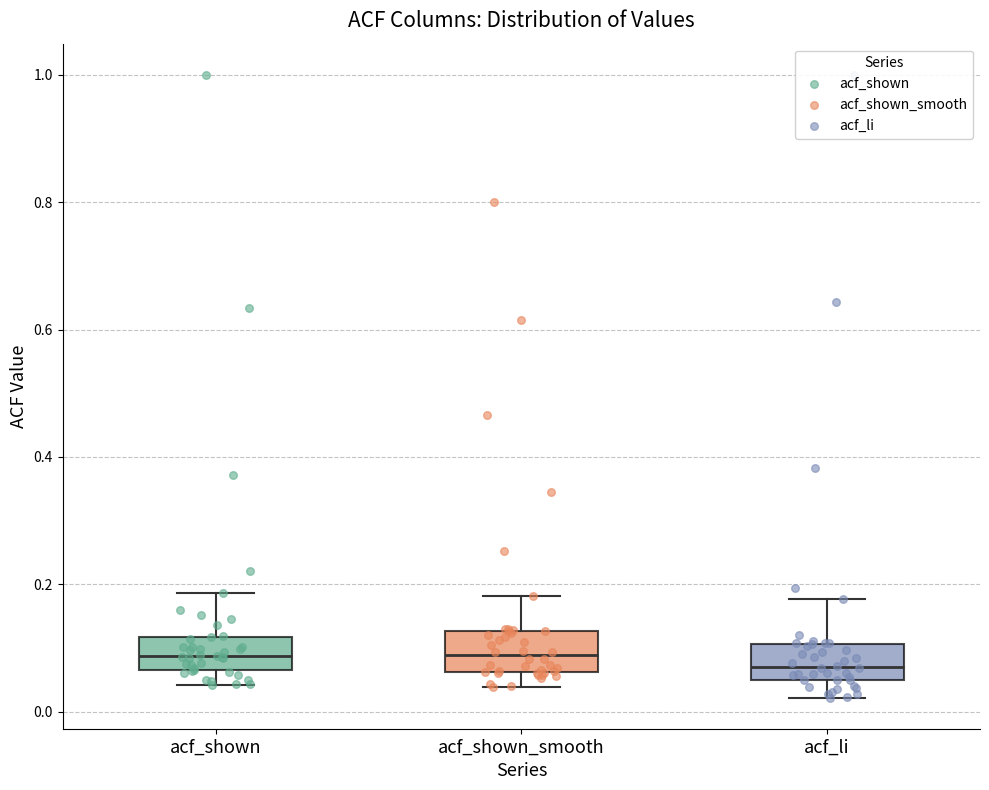

Reading left to right, read every box against the y-axis: the position of its median line, the range the box covers, and the ends of its whiskers. The values are not printed on the chart, so give them approximately, as read against the axis.

acf_shown: median 0.08, box 0.06 to 0.12, whiskers 0.04 to 0.18
acf_shown_smooth: median 0.08, box 0.06 to 0.12, whiskers 0.04 to 0.18
acf_li: median 0.08, box 0.04 to 0.10, whiskers 0.02 to 0.18